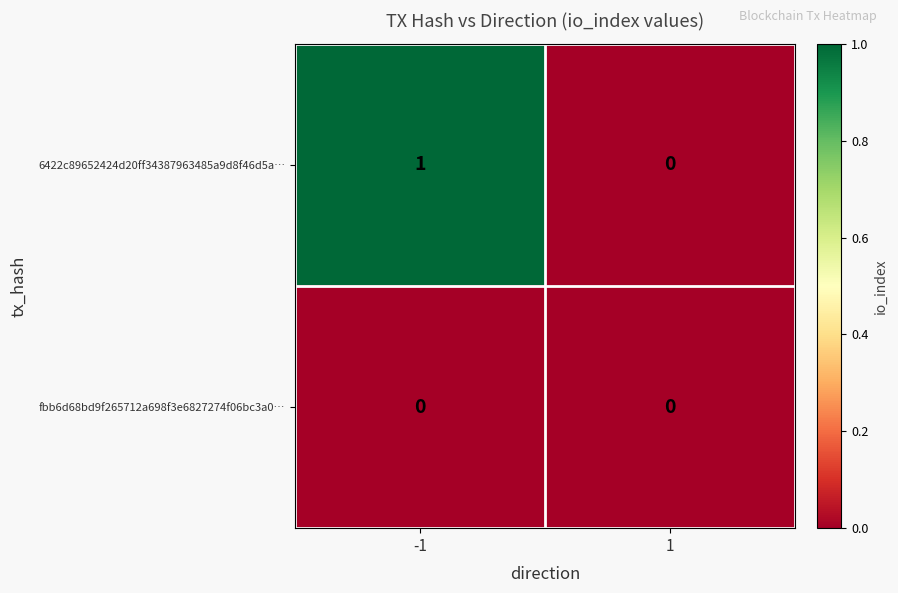

List the series in order of their overall mean, highest first.

6422c89652424d20ff34387963485a9d8f46d5a…, fbb6d68bd9f265712a698f3e6827274f06bc3a0…